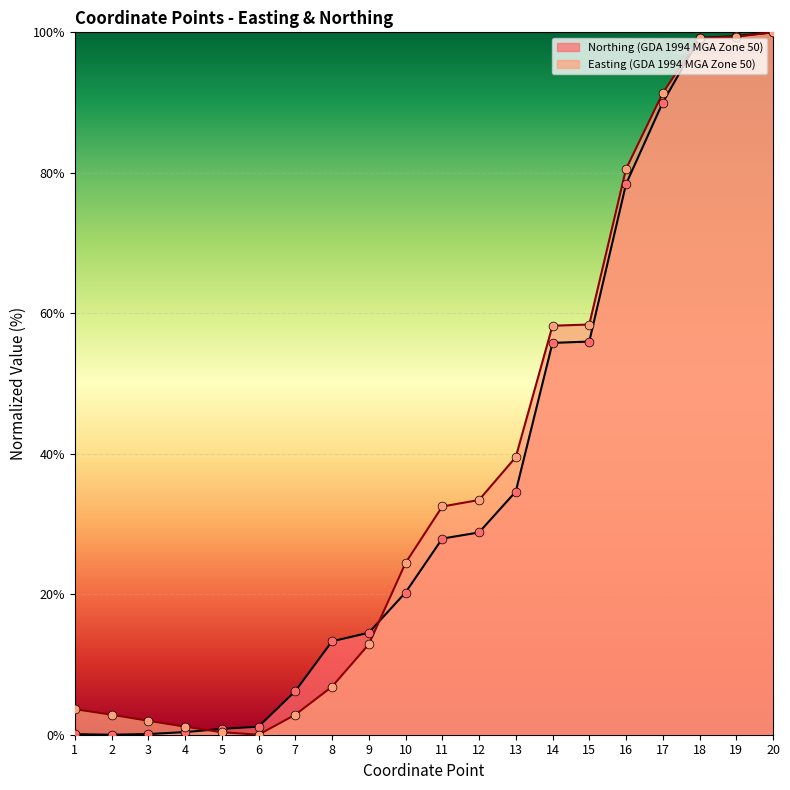

Which series reaches the maximum Y coordinate?

Northing (GDA 1994 MGA Zone 50)